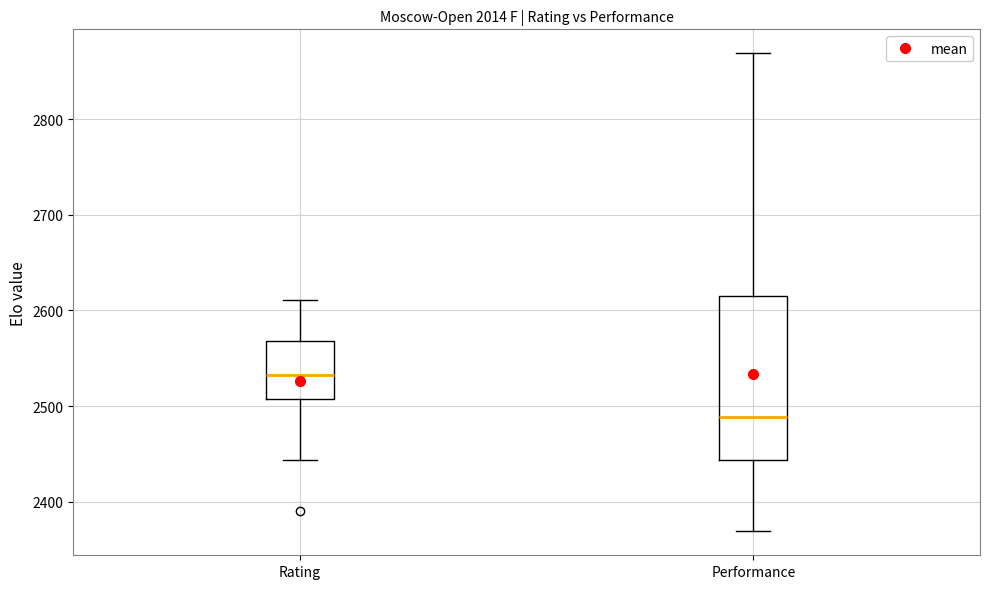

Which box has the highest median line?

Rating